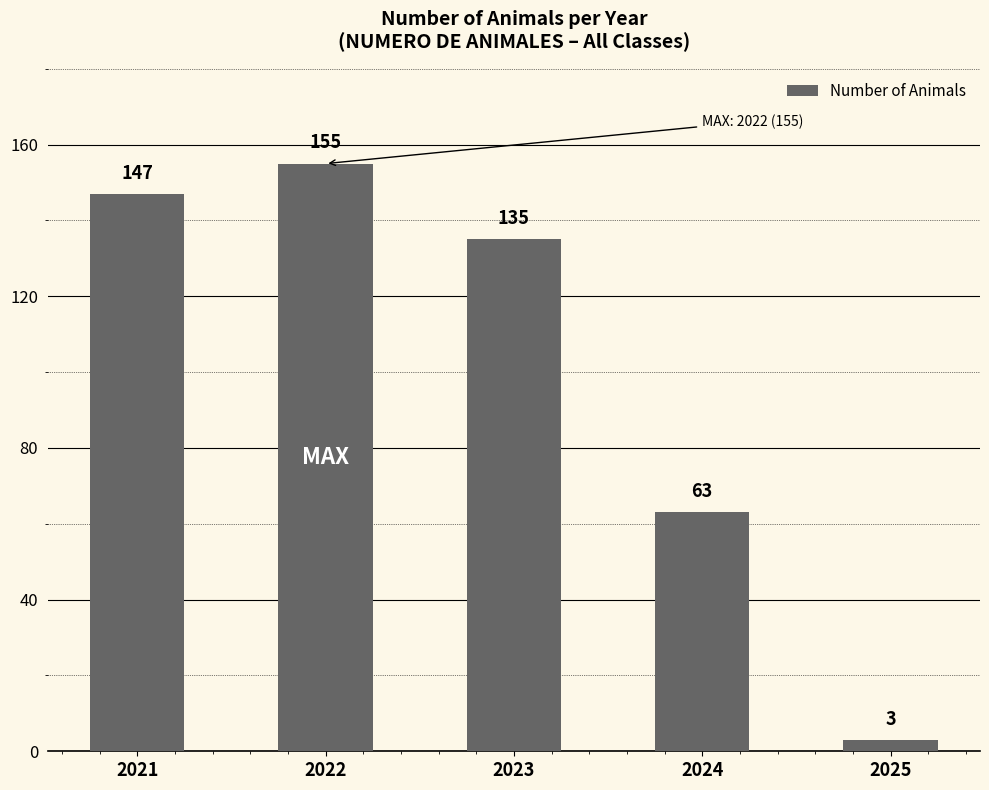

Which label corresponds to the largest value in the chart?

2022